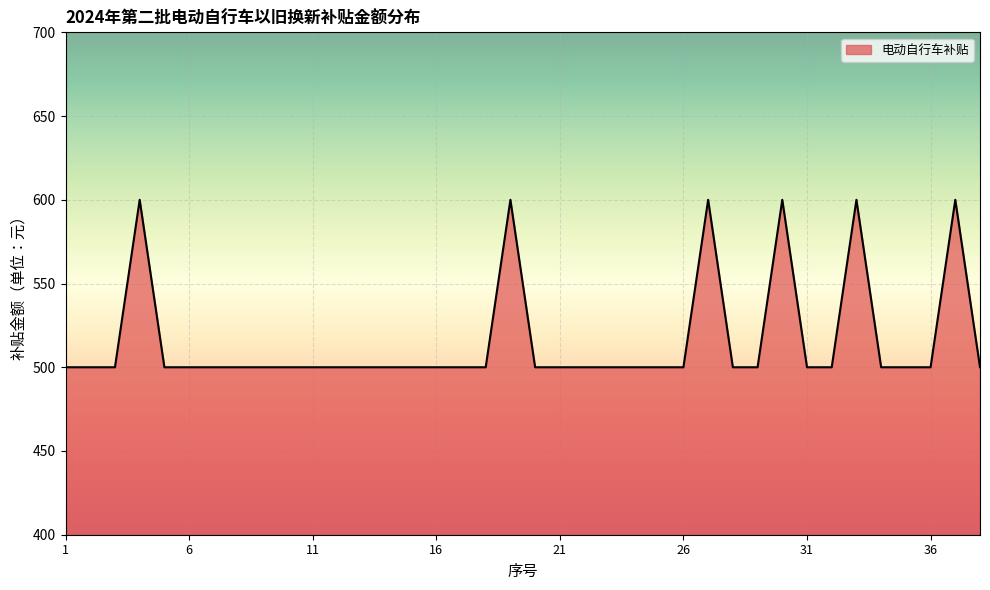

What is the difference between the maximum and minimum values?

100